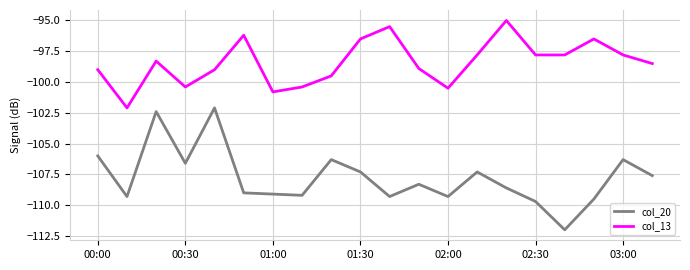

Does the chart have visible grid lines?

Yes